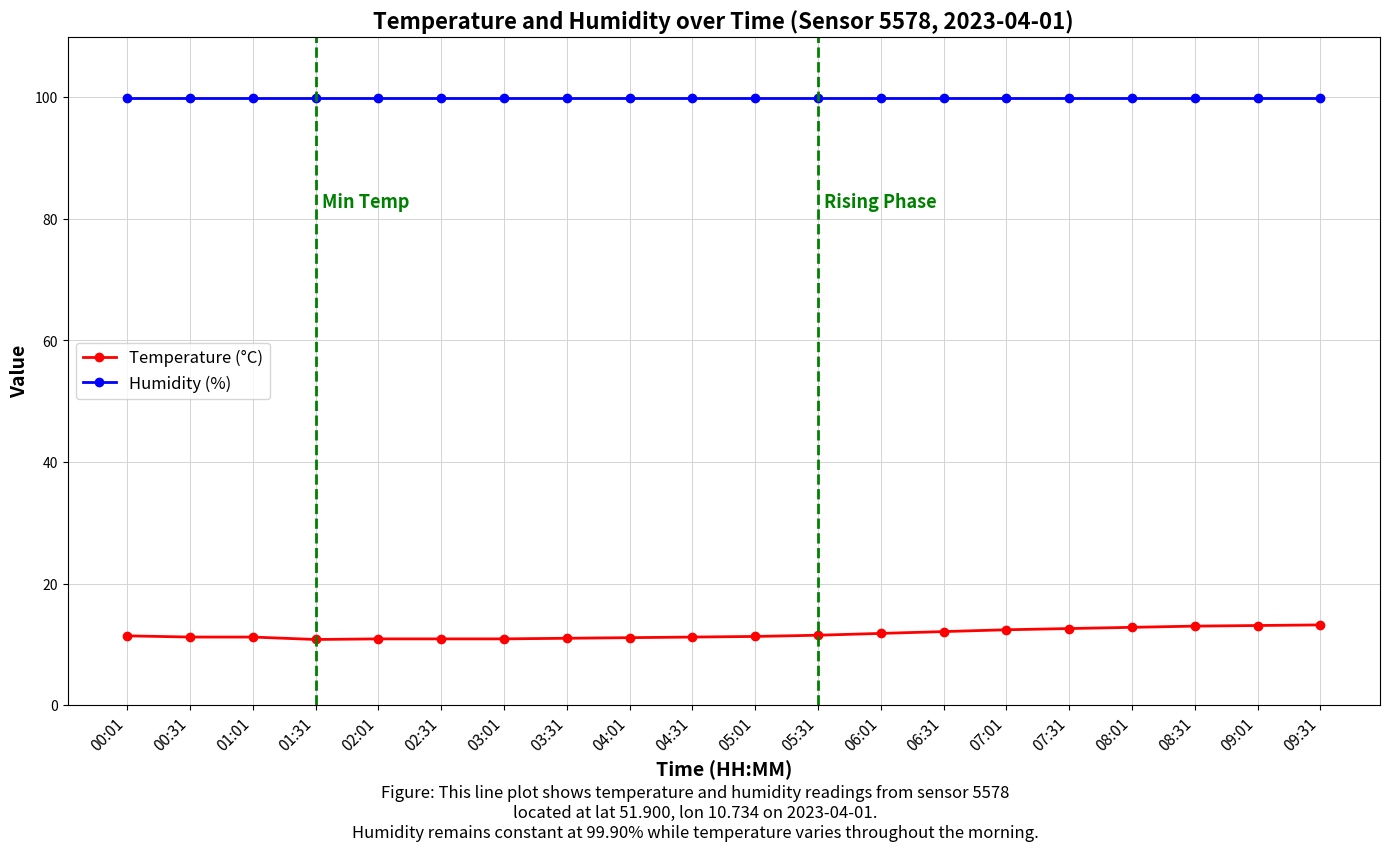

What is the label of the 8th point from the right?

06:01